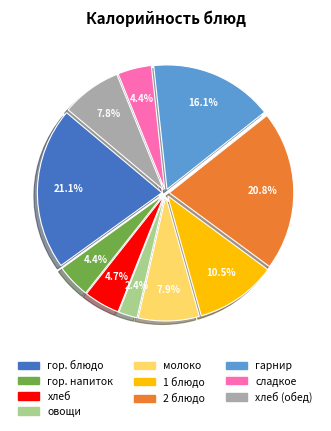

Is there any slice that represents more than half of the pie?

No